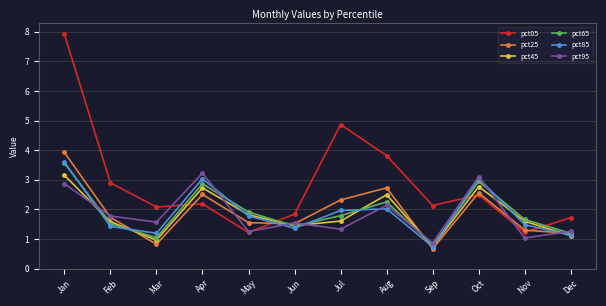

The value of pct85 at Jul is 2.0. True or false?

True